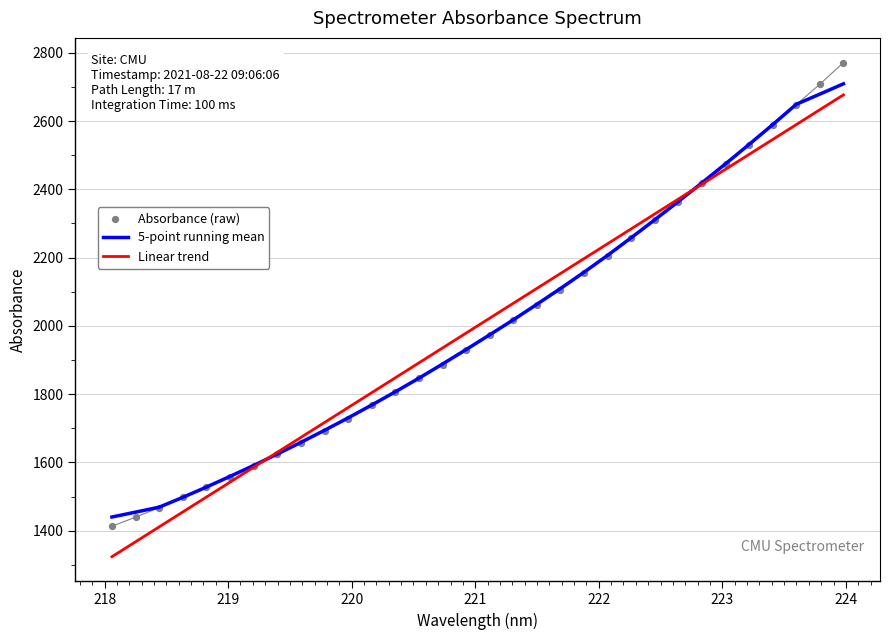

Which series contains the lowest Y value?

Linear trend